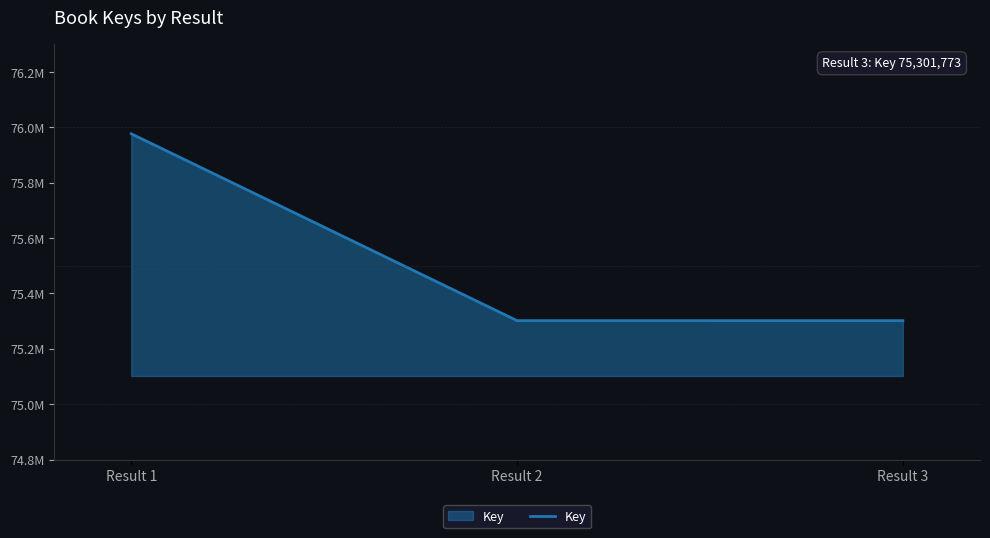

Does the chart have visible grid lines?

No